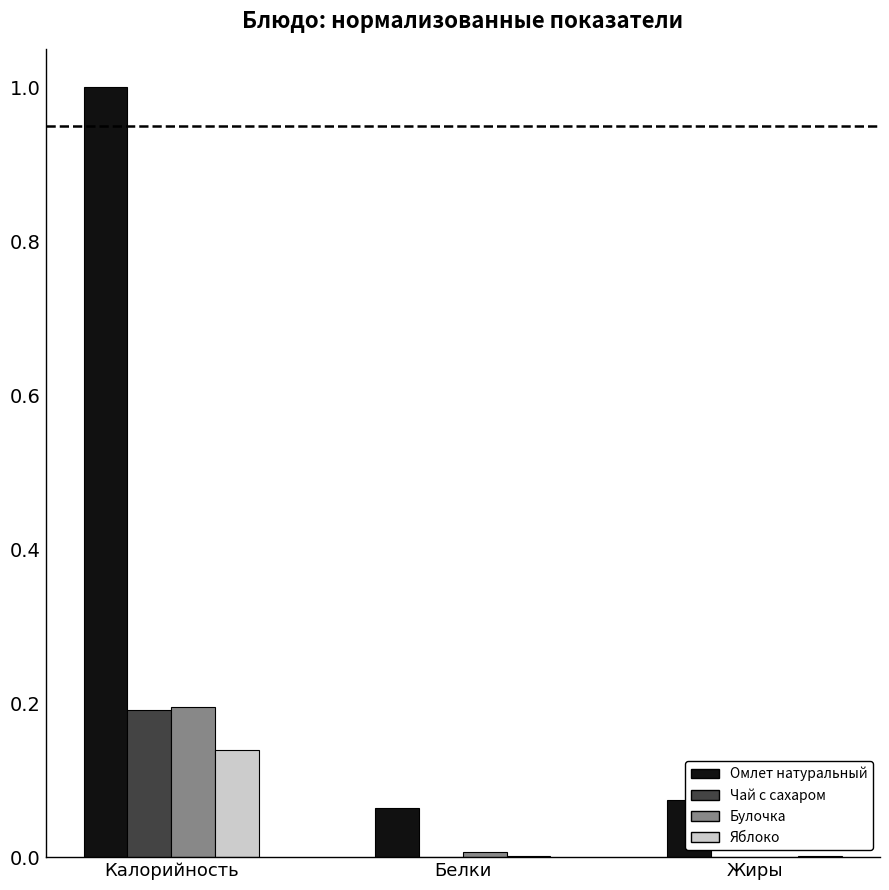

What is the sum of all Омлет натуральный values?

1.1